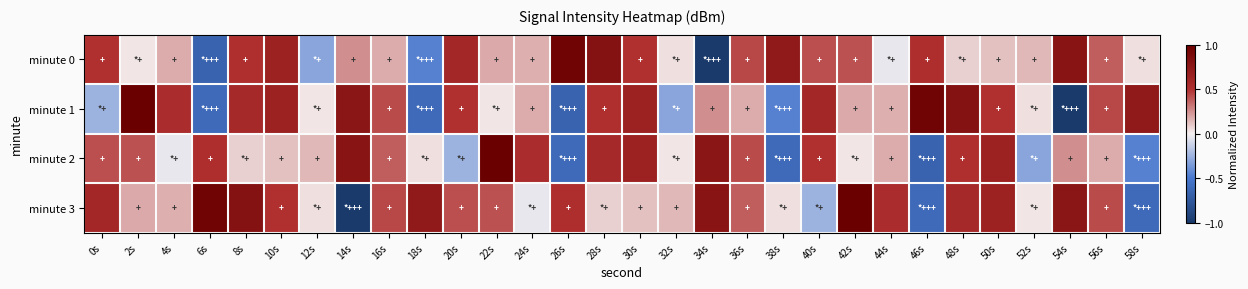

Which has a higher value, 58s or 18s?

58s